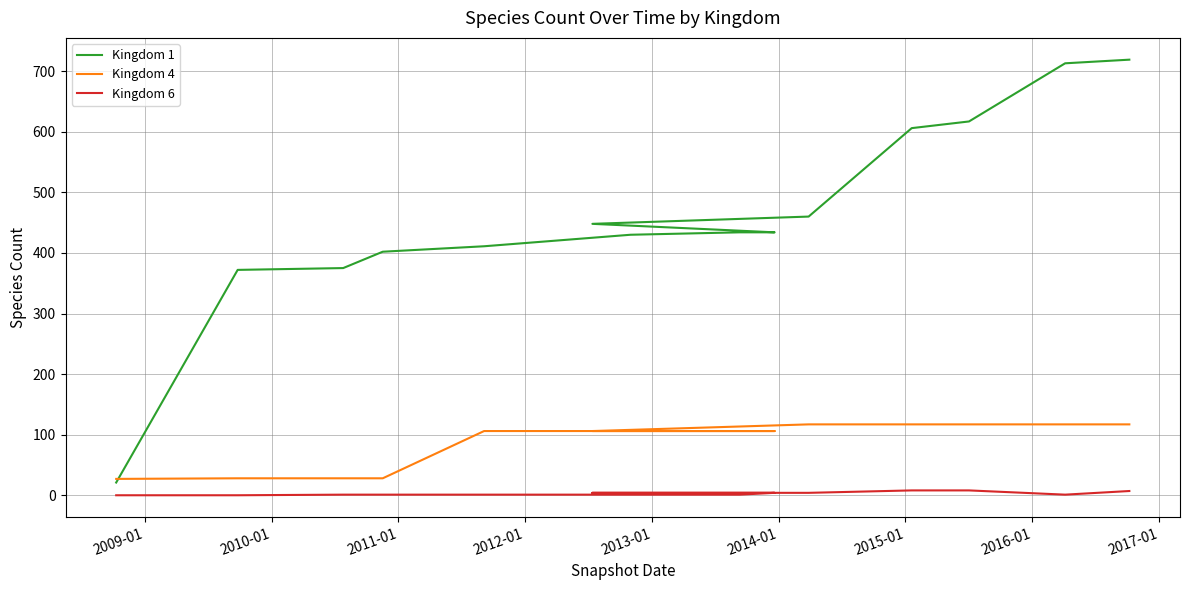

List the series in order of their overall mean, lowest first.

Kingdom 6, Kingdom 4, Kingdom 1